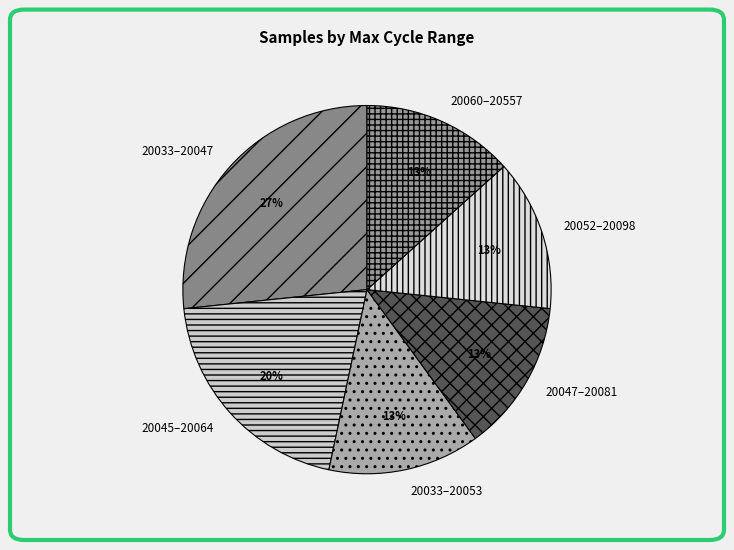

Which category has the biggest portion of the pie?

20033–20047